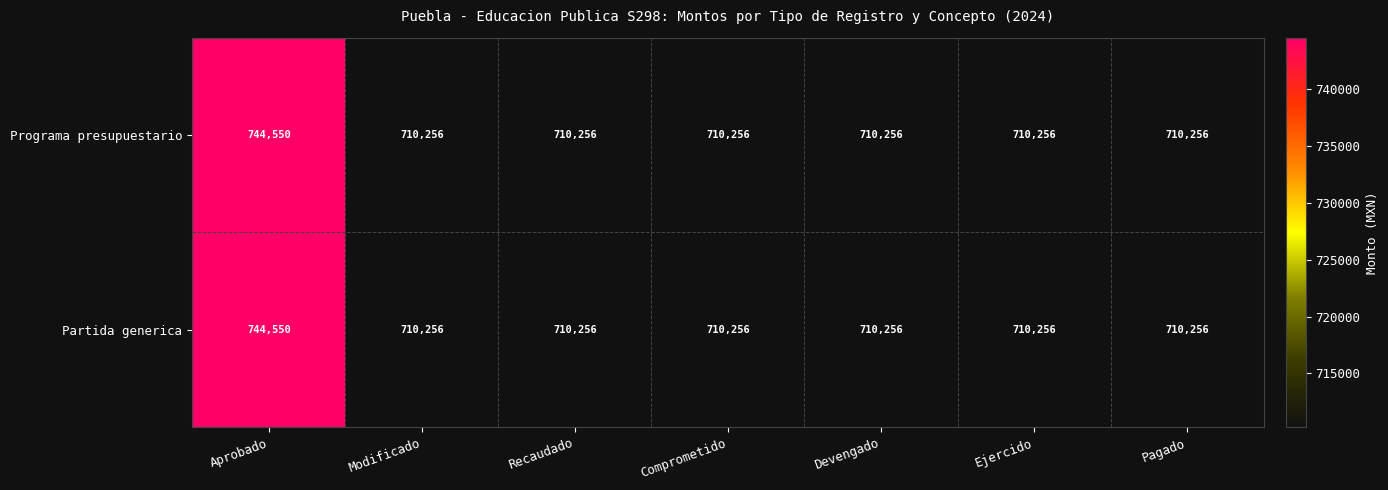

Is it true that Programa presupuestario equals 1199493 at Comprometido?

False